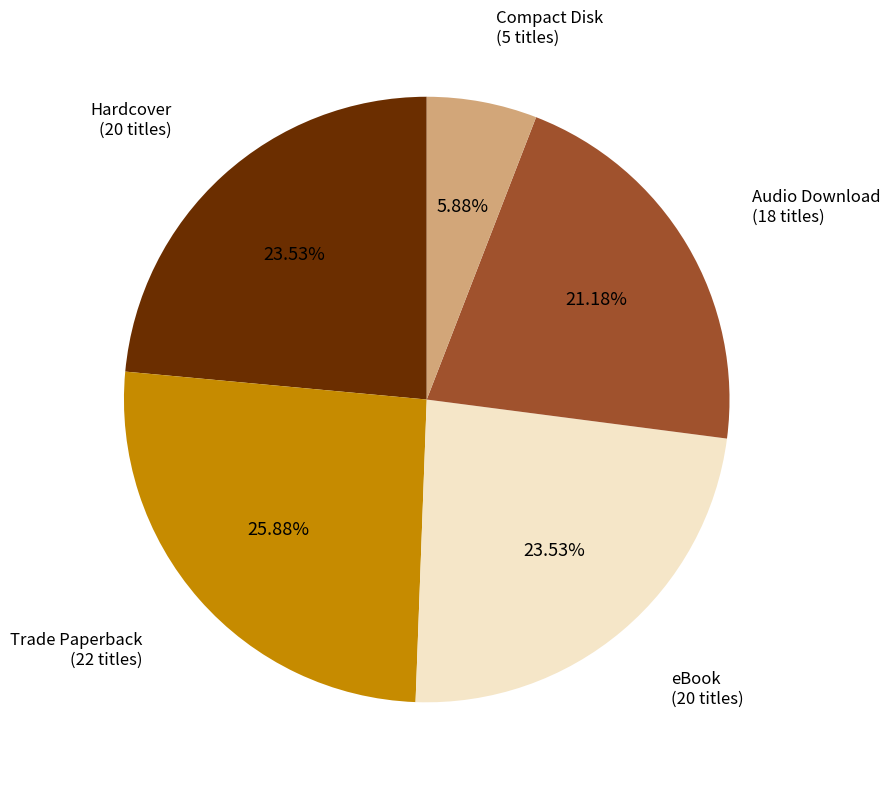

Which slice is the smallest?

Compact Disk